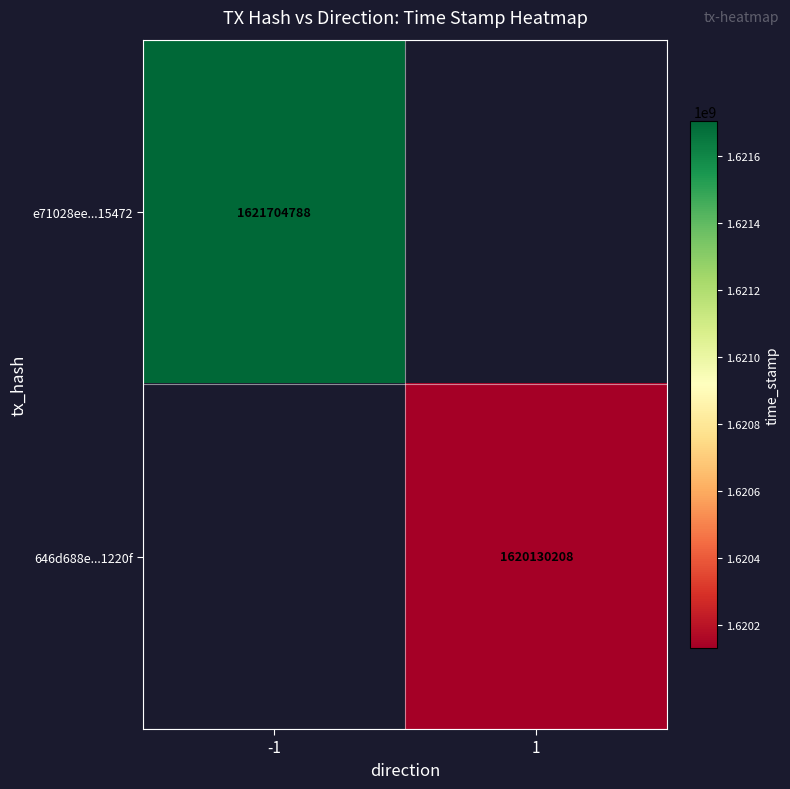

Is it true that e71028ee...15472 equals 389130416 at -1?

False